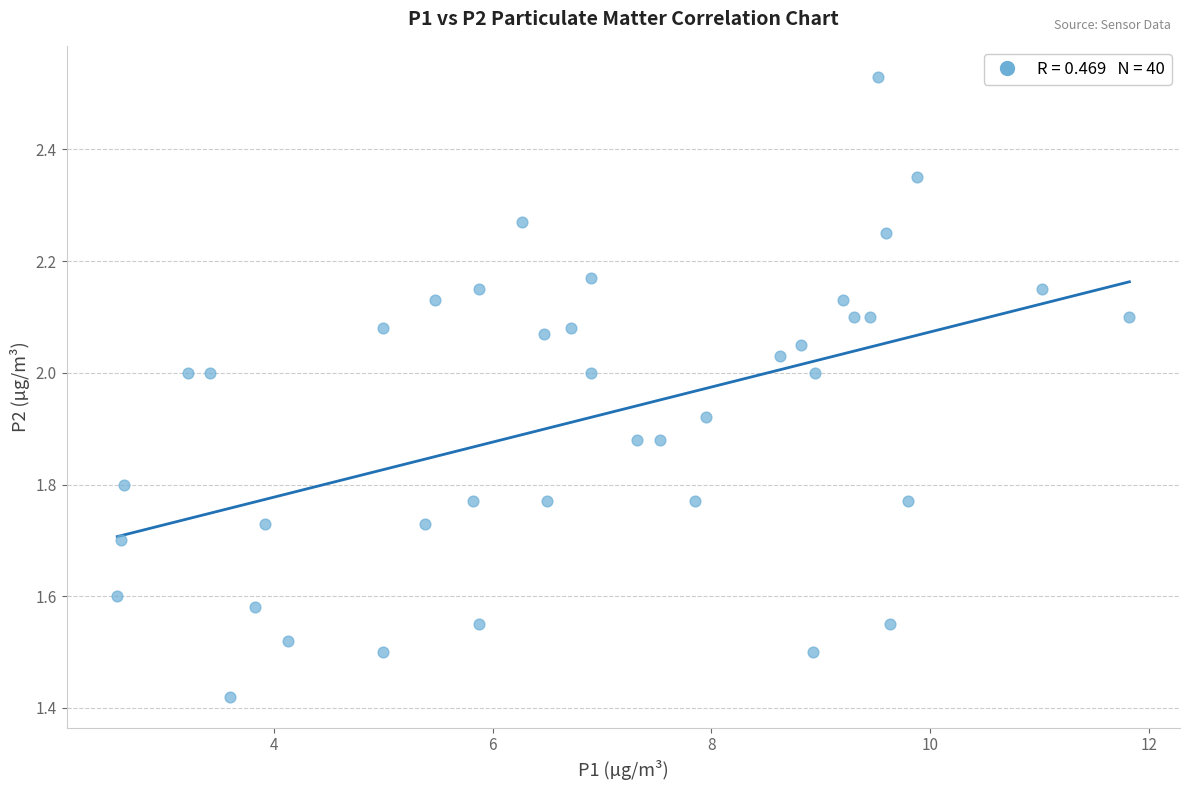

What is the range of X values (max minus min)?

9.2